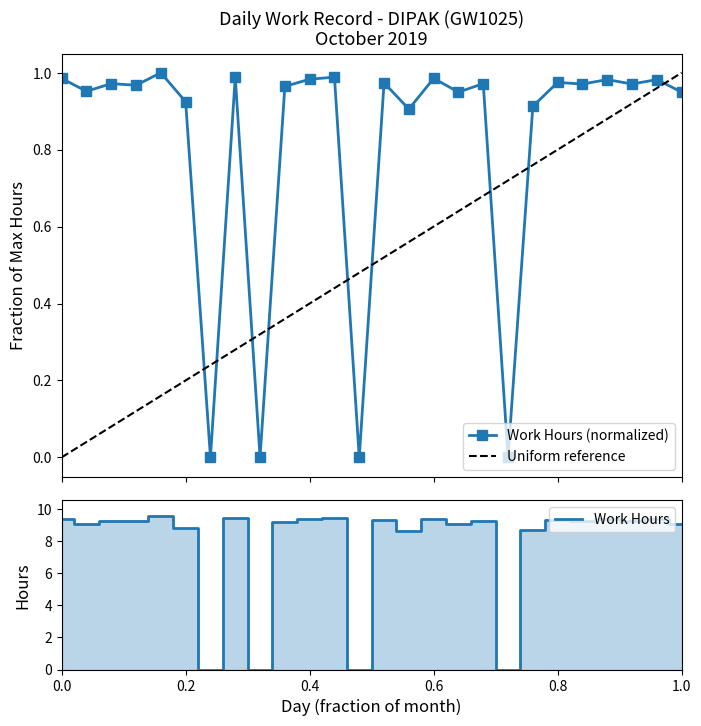

What is the difference between the values at 20 and 9?

0.9